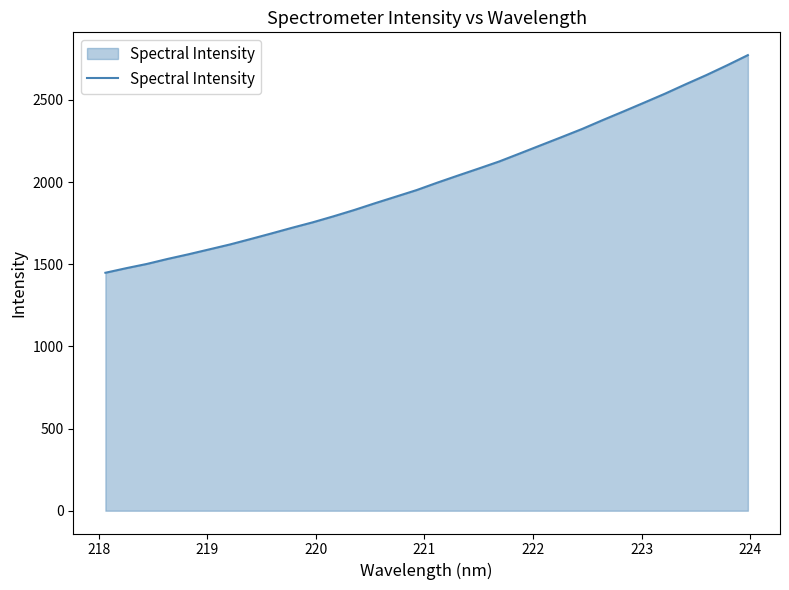

What is the greatest value displayed?

2772.9